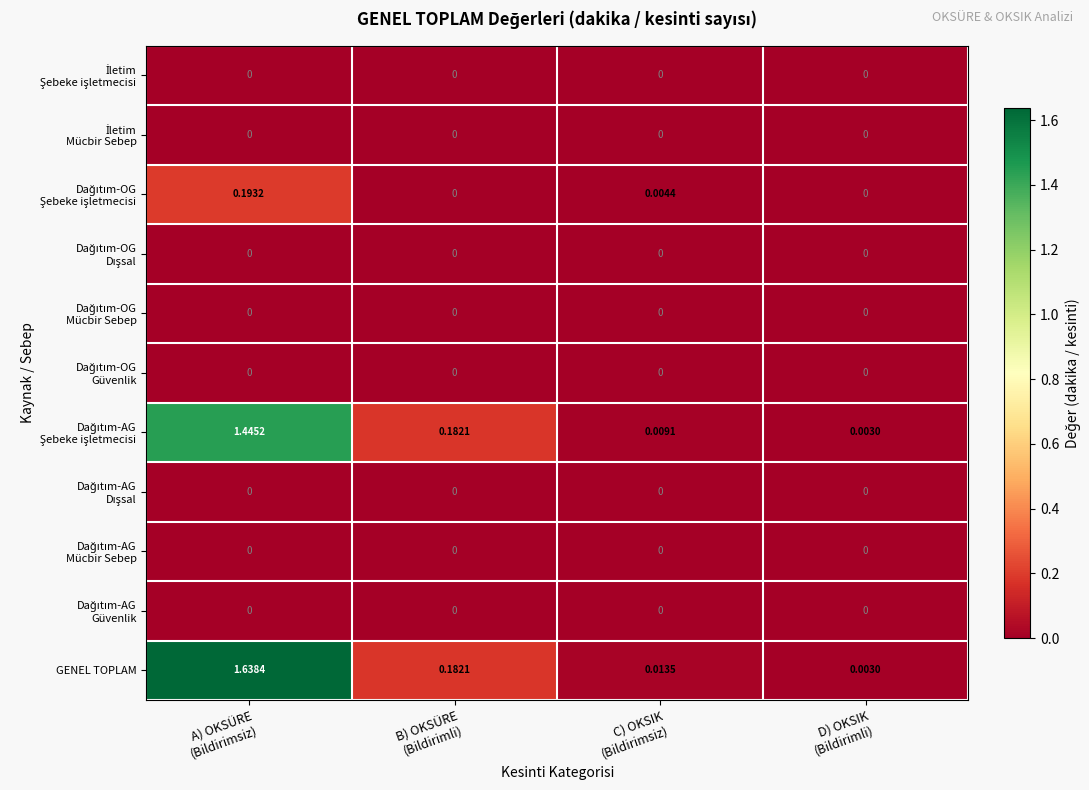

Which series has the widest spread of values?

GENEL TOPLAM